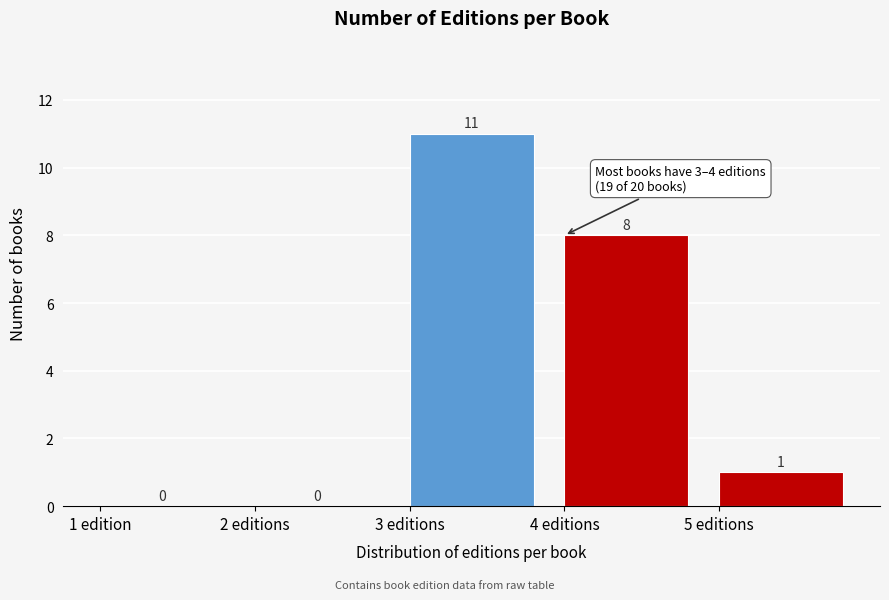

Reading left to right, transcribe all the data shown in this chart.

1 edition=0	2 editions=0	3 editions=11	4 editions=8	5 editions=1